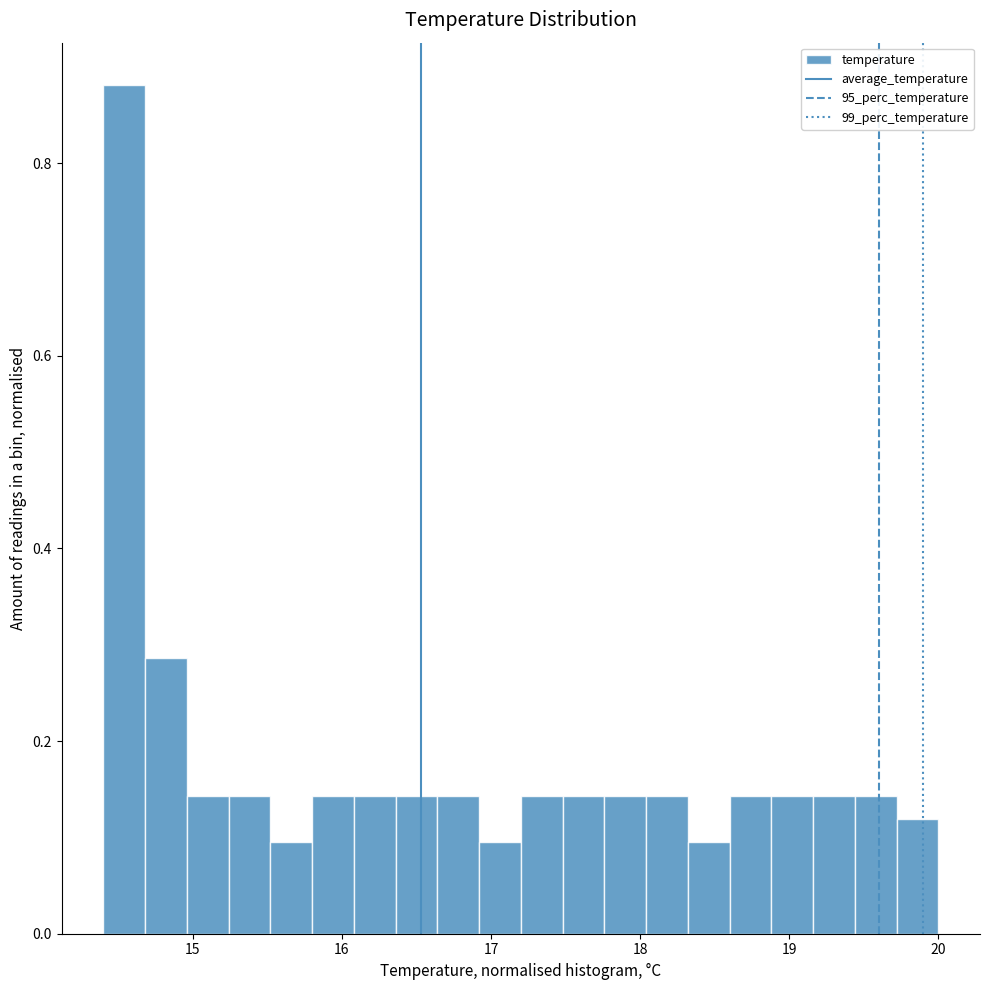

Read against the x-axis, roughly where is the centre of the tallest bar?

14.5